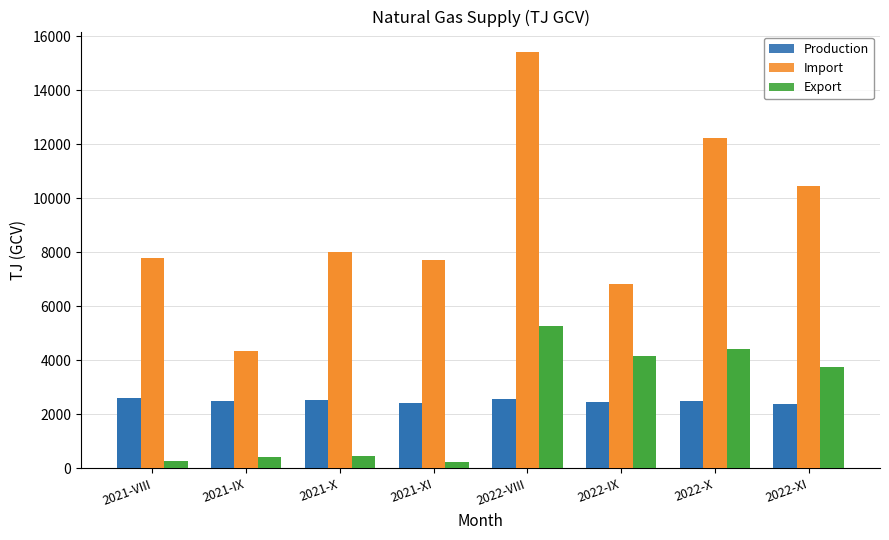

What is the average value of the Import series?

9101